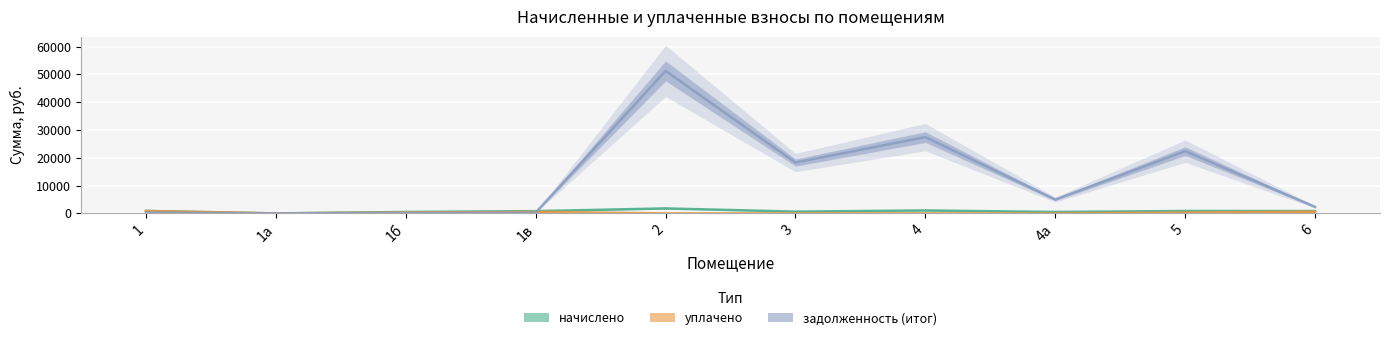

Reading left to right, extract all data points from this chart.

начислено: 1=887.4	1а=0.0	1б=517.5	1в=816.9	2=1796.8	3=640.8	4=1061.4	4а=517.5	5=869.8	6=843.4
уплачено: 1=860.0	1а=0.0	1б=345.0	1в=544.6	2=0.0	3=0.0	4=0.0	4а=0.0	5=300.0	6=609.0
задолженность (итог): 1=295.8	1а=0.0	1б=172.5	1в=272.3	2=51262.4	3=18281.1	4=27444.8	4а=4973.2	5=22397.9	6=2346.1